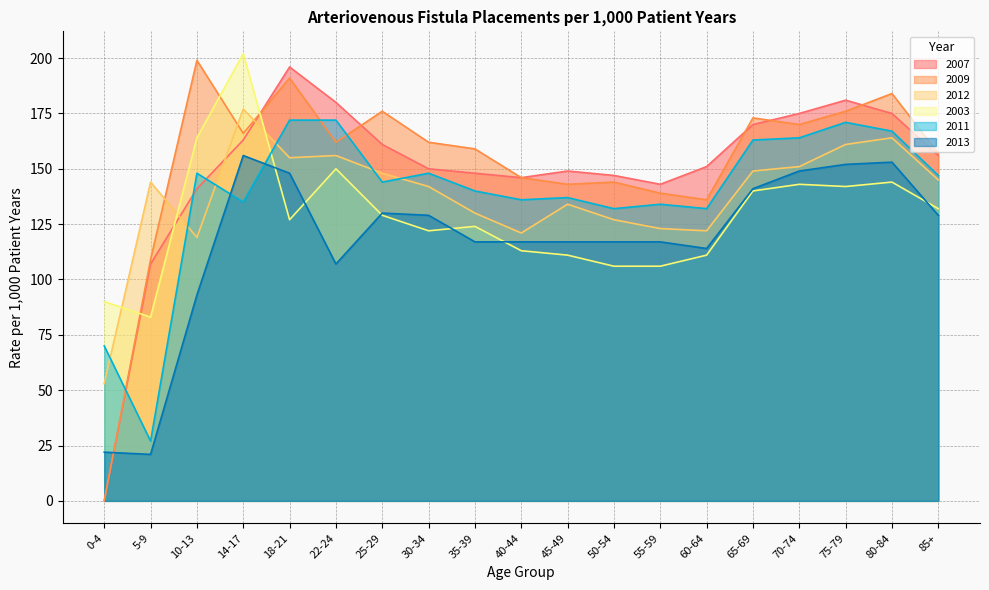

Between 18-21 and 40-44, which series saw the biggest shift?

2007